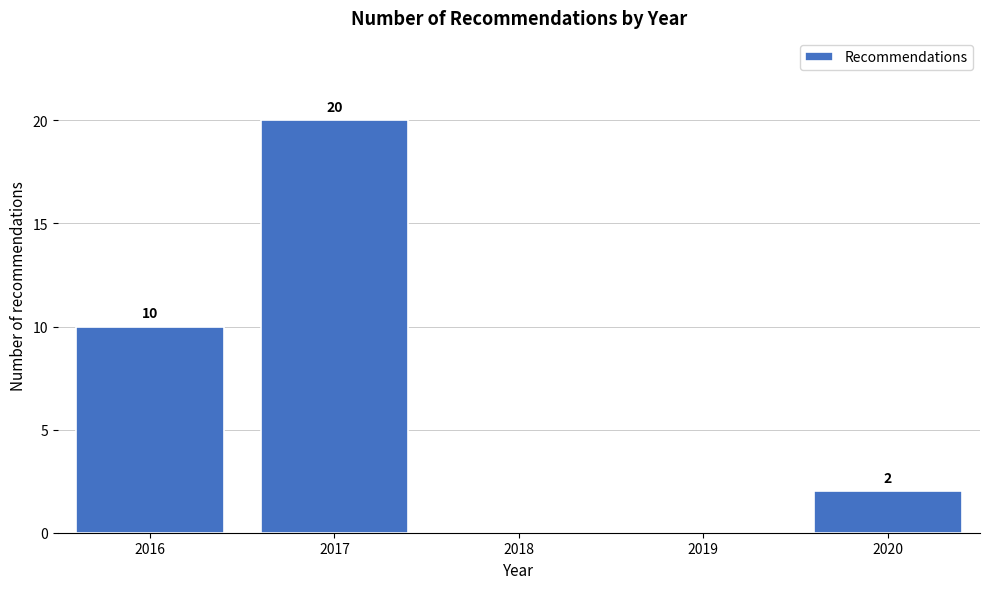

Reading right to left, extract all data points from this chart.

2020=2	2019=0	2018=0	2017=20	2016=10